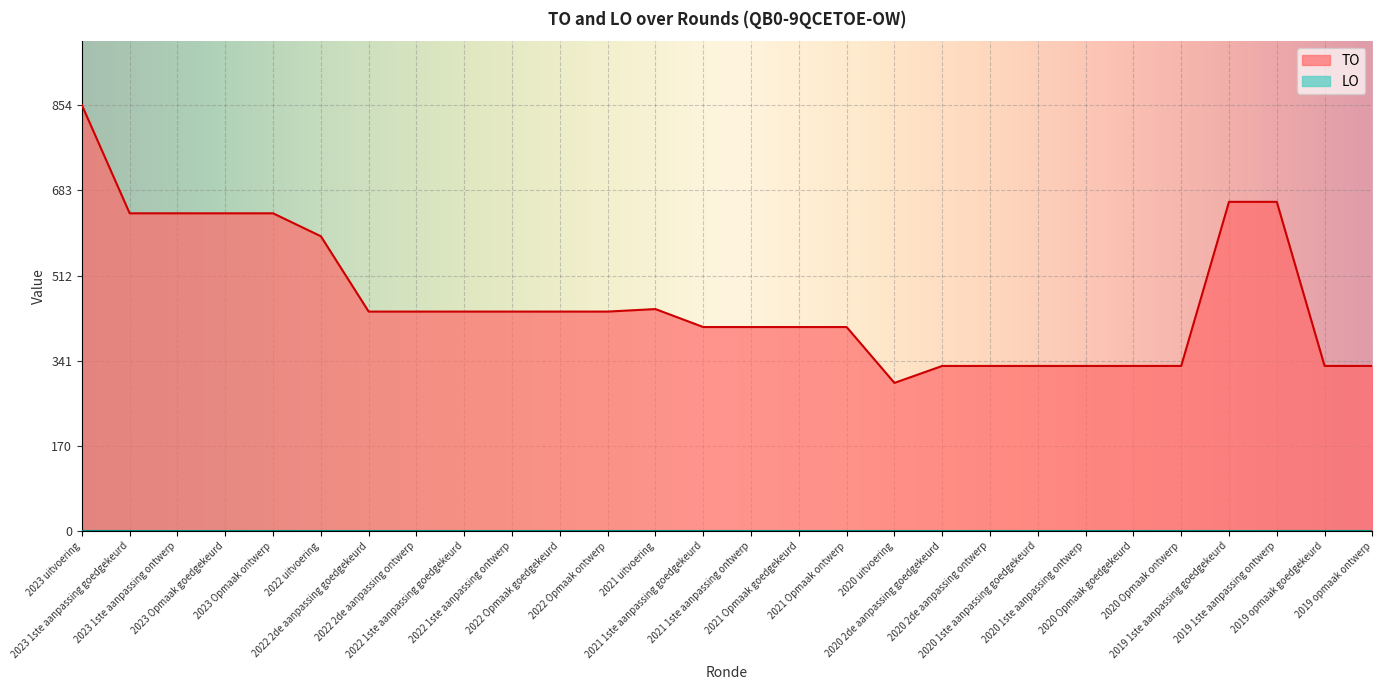

The chart shows a value of 217 at 2021 1ste aanpassing goedgekeurd. True or false?

False